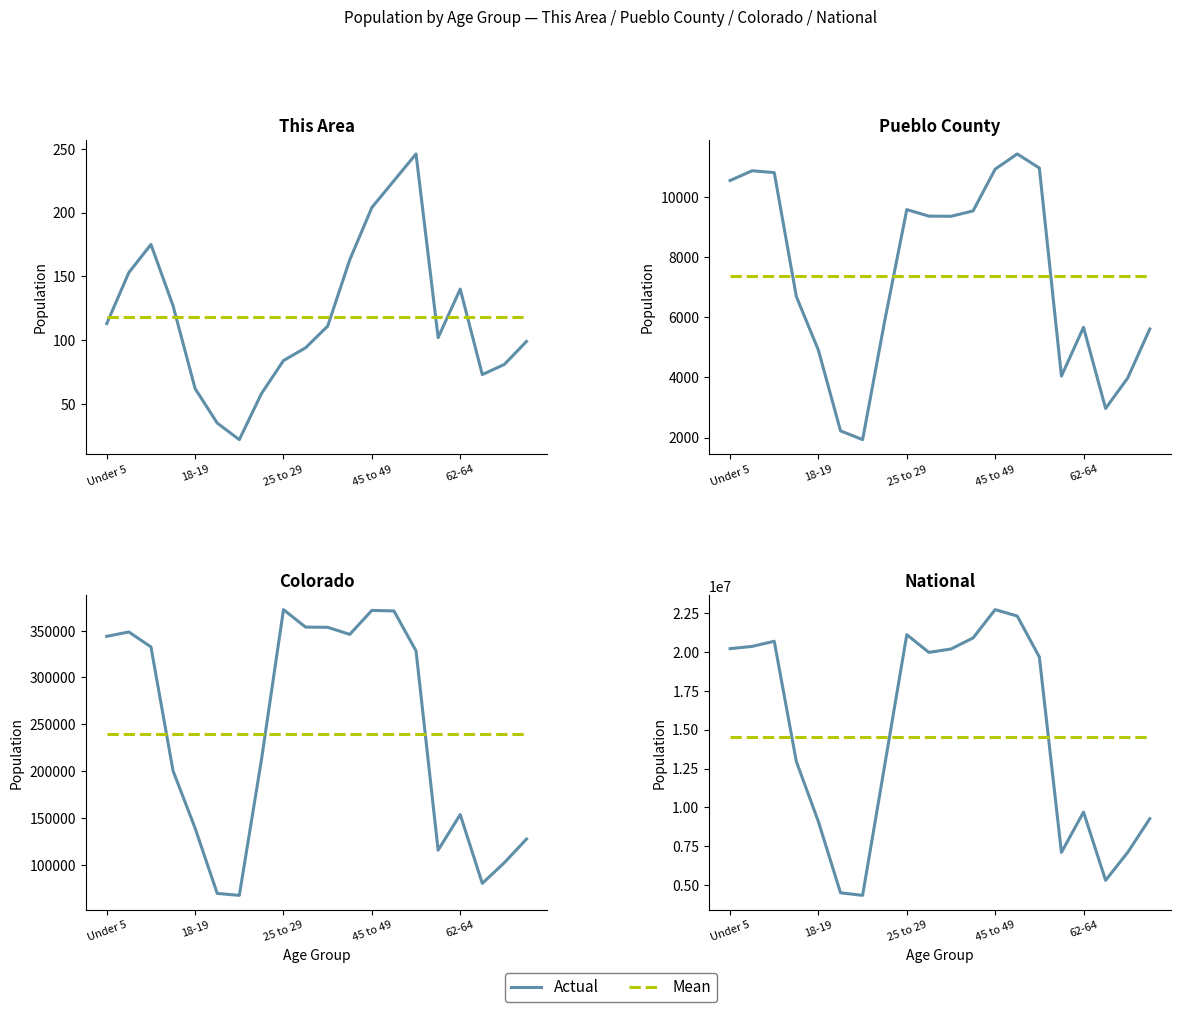

True or false: Colorado and Pueblo County intersect in this chart.

False